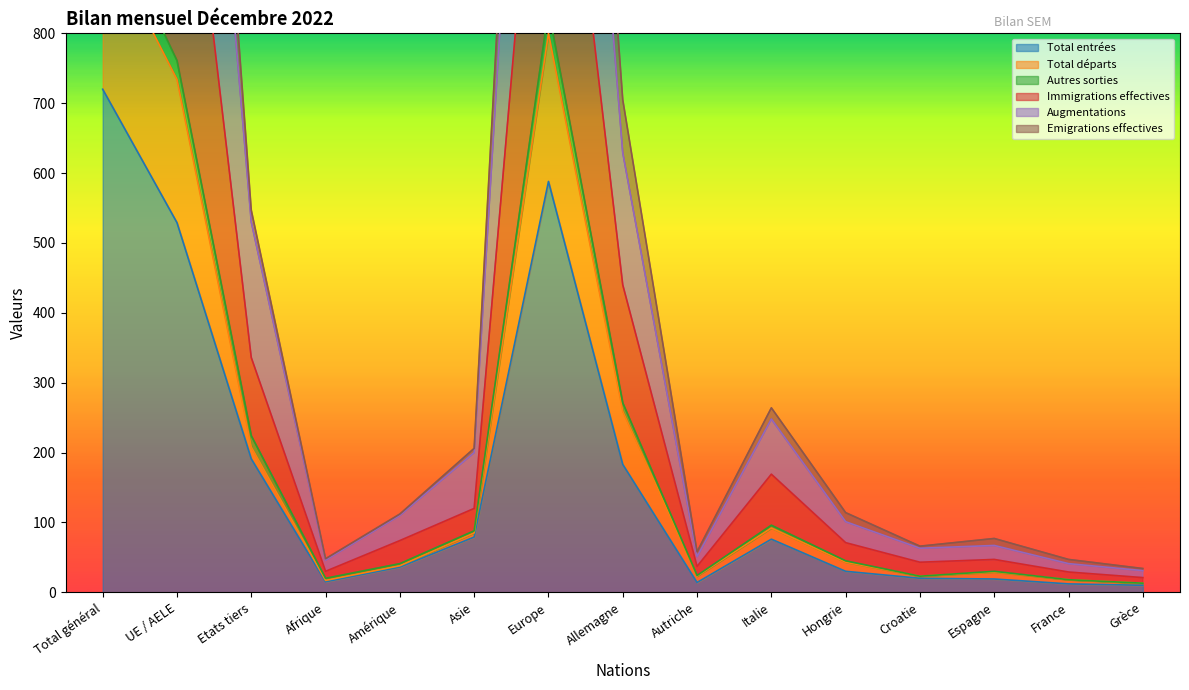

Rank the categories by Emigrations effectives value from lowest to highest.

Grèce, Afrique, France, Autriche, Croatie, Espagne, Amérique, Hongrie, Asie, Italie, Etats tiers, Allemagne, UE / AELE, Europe, Total général